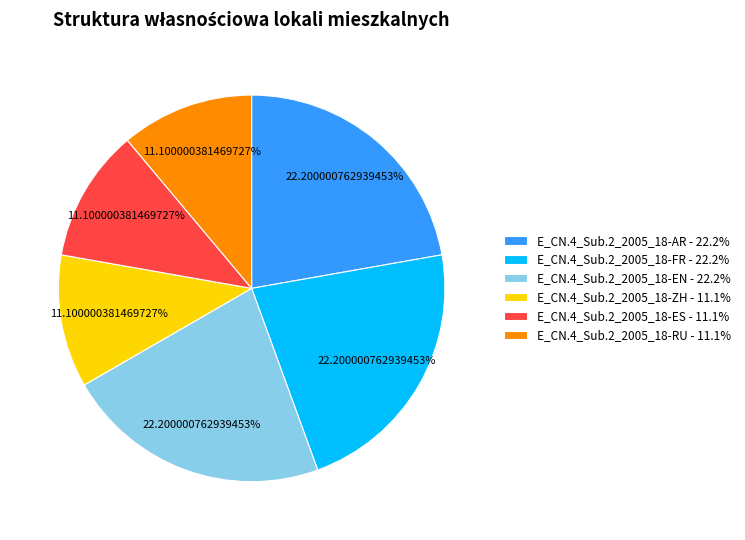

What is the ratio of the value at E_CN.4_Sub.2_2005_18-ZH - 11.1% to the value at E_CN.4_Sub.2_2005_18-EN - 22.2%?

0.5